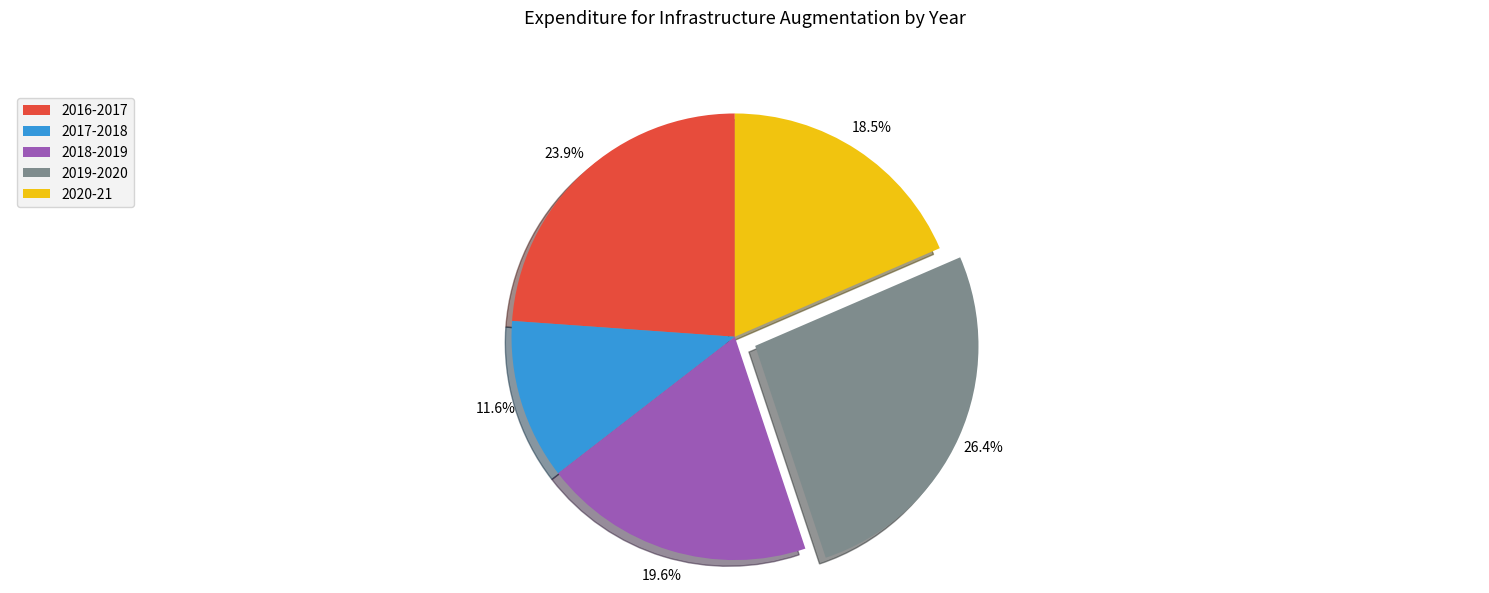

Approximately how many times larger is the value at 2020-21 compared to 2018-2019?

0.9